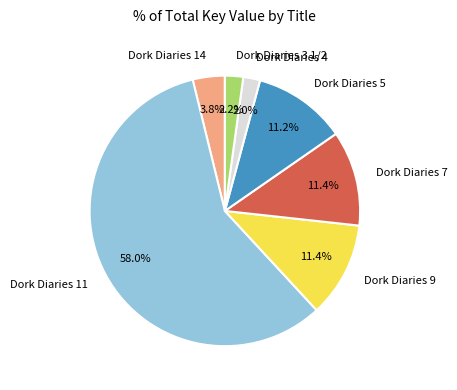

What percentage do Dork Diaries 11 and Dork Diaries 5 together represent?

69.2%